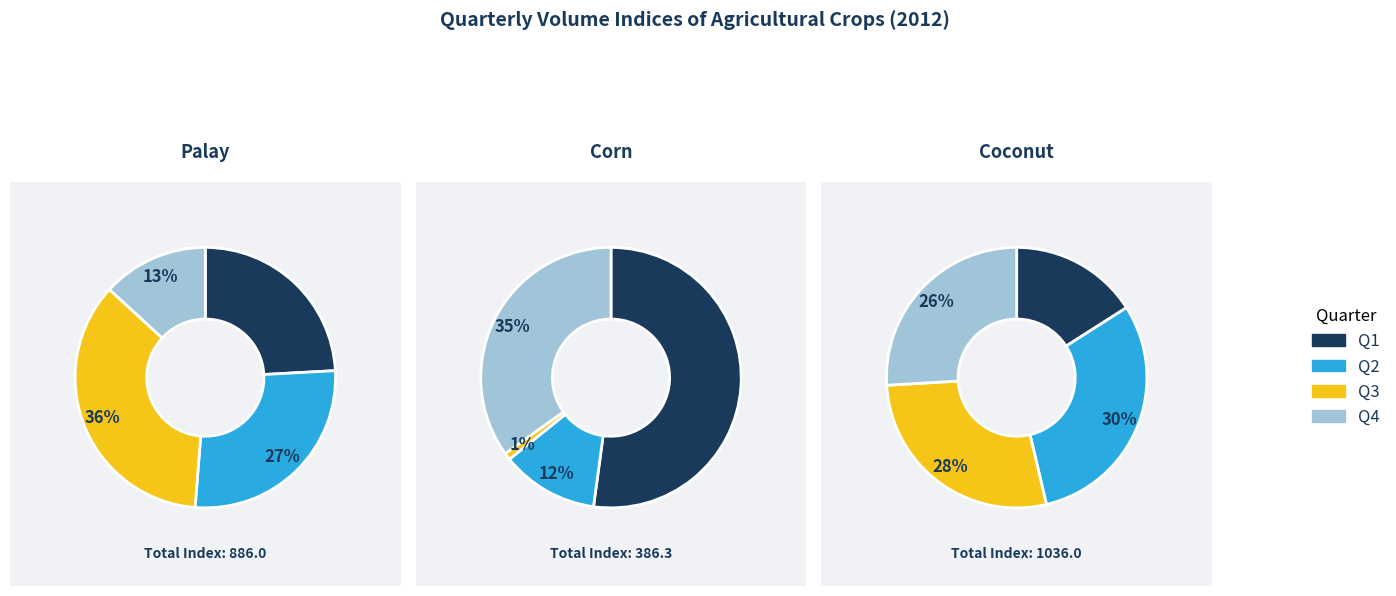

To the nearest percent, what is the difference between the Q3 and Q4 slice percentages?

2%